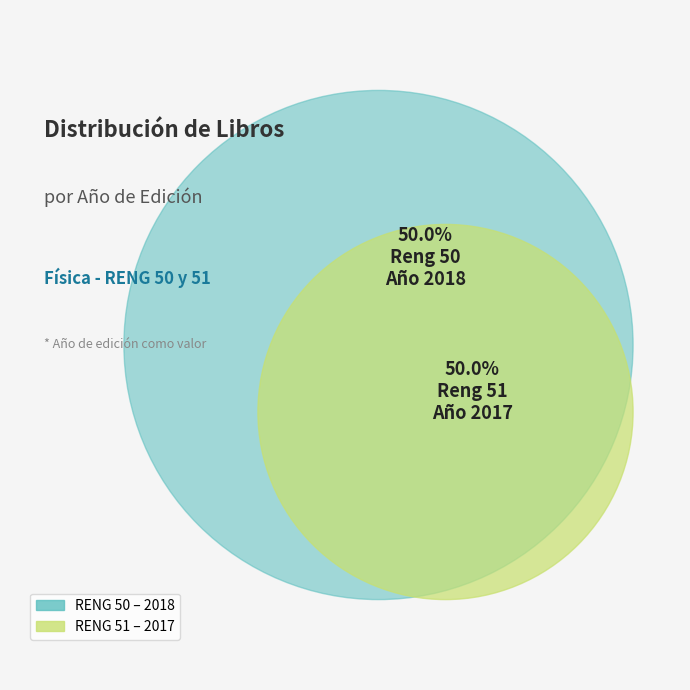

Which category has the smallest portion of the pie?

51